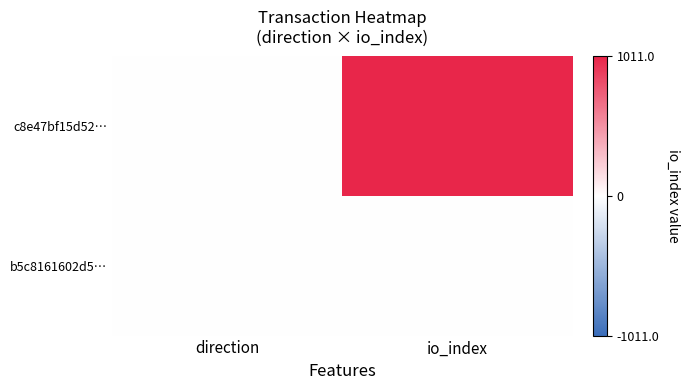

Reading left to right, transcribe all the data shown in this chart.

c8e47bf15d52…: direction=-1	io_index=1011
b5c8161602d5…: direction=1	io_index=1